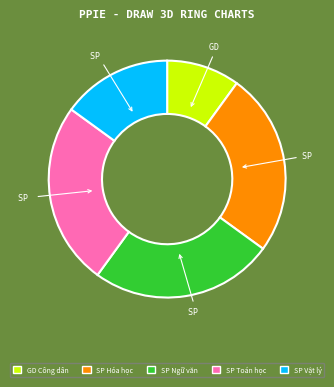

Approximately how many times larger is the value at GD Công dân compared to SP Toán học?

0.4